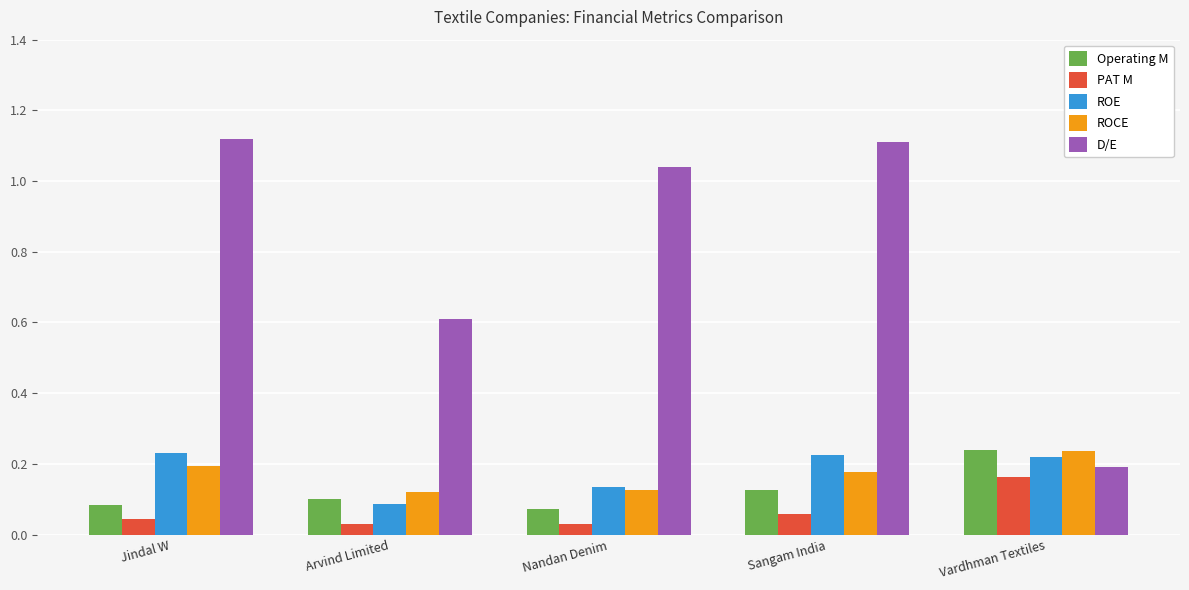

What is the total value across all series at Sangam India?

1.7